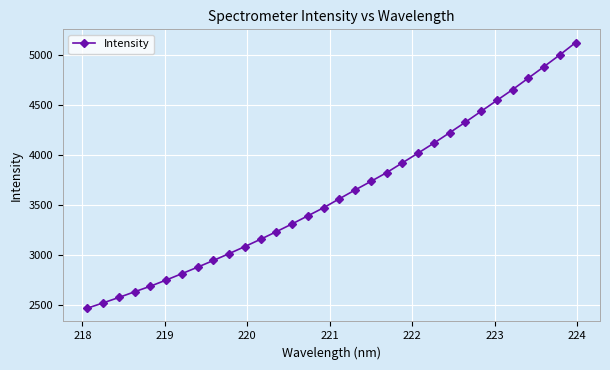

What is the value of the 27th point from the left?

4548.6